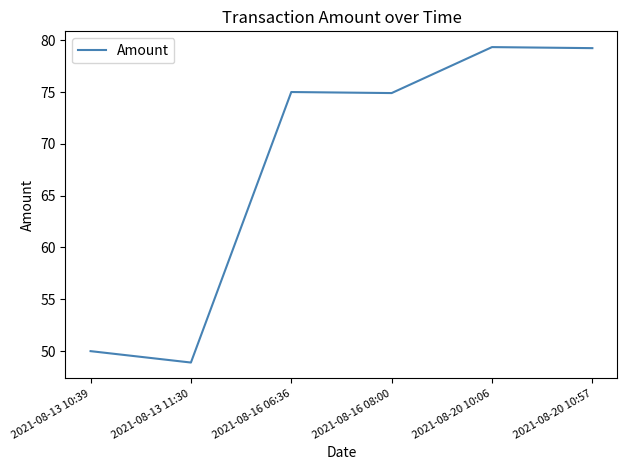

Does the chart have visible grid lines?

No